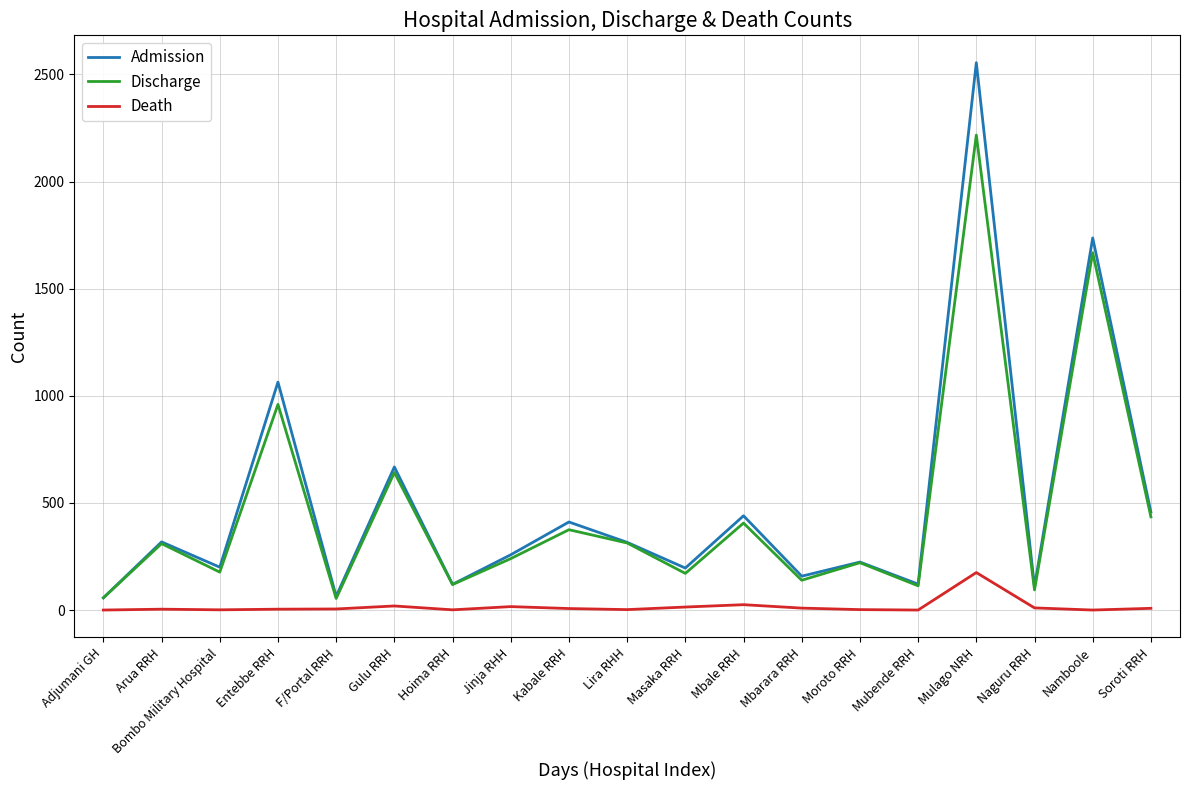

Rank the series by their maximum value, from highest to lowest.

Admission, Discharge, Death